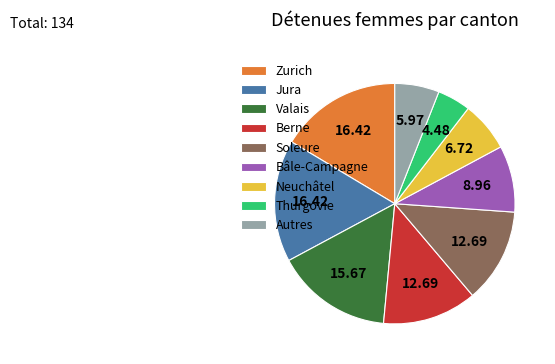

How many segments does this pie chart have?

9